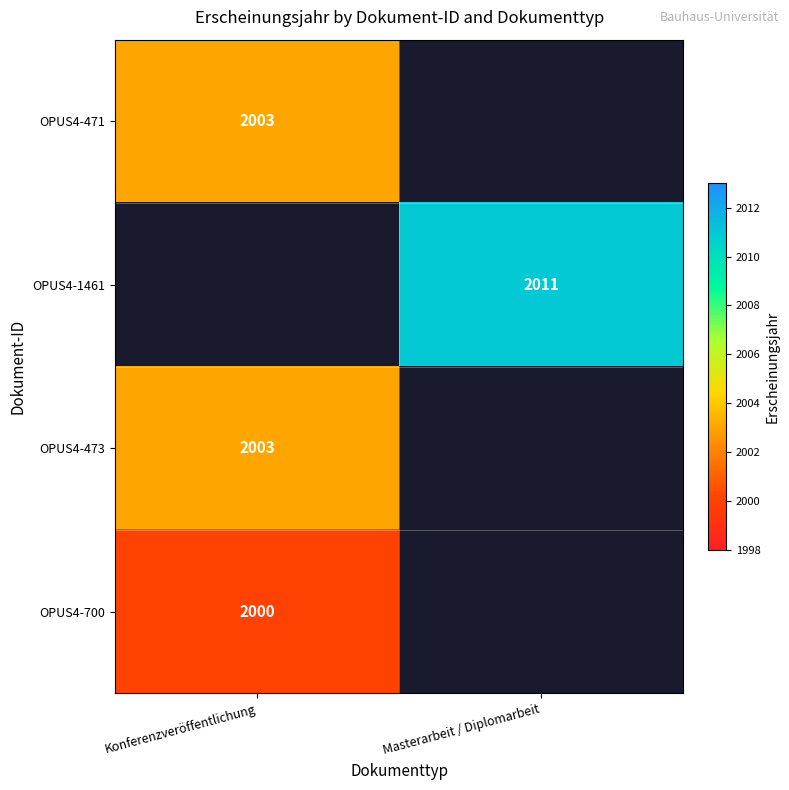

The value of OPUS4-1461 at Masterarbeit / Diplomarbeit is 2011. True or false?

True